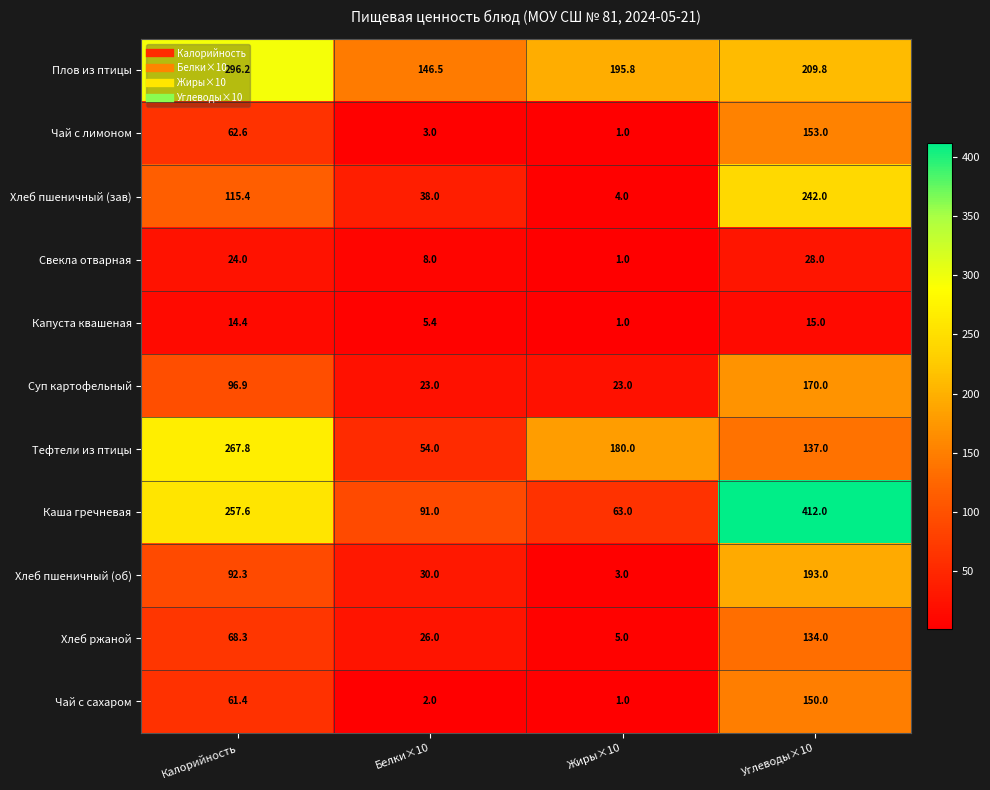

What is the difference between the Чай с сахаром values at Калорийность and Белки×10?

59.4